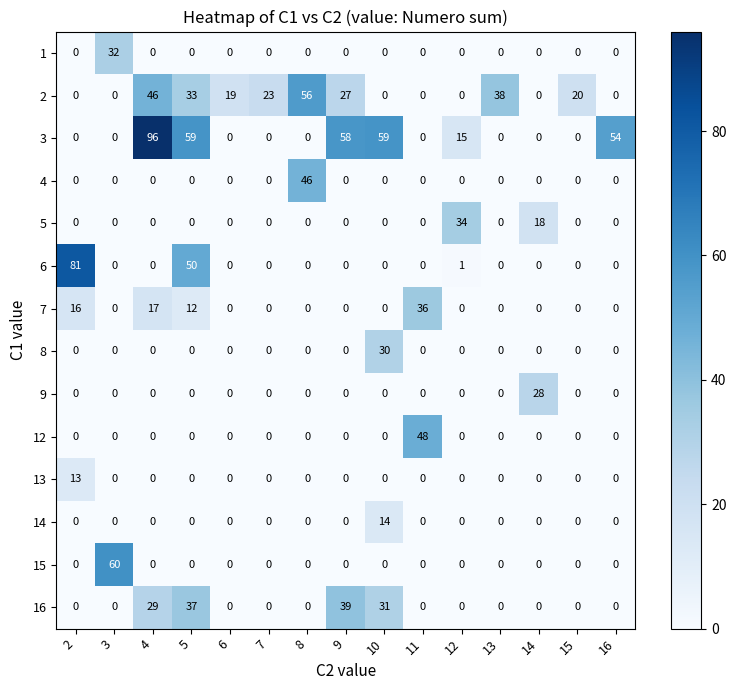

What is the difference between the highest and lowest values at 5?

59